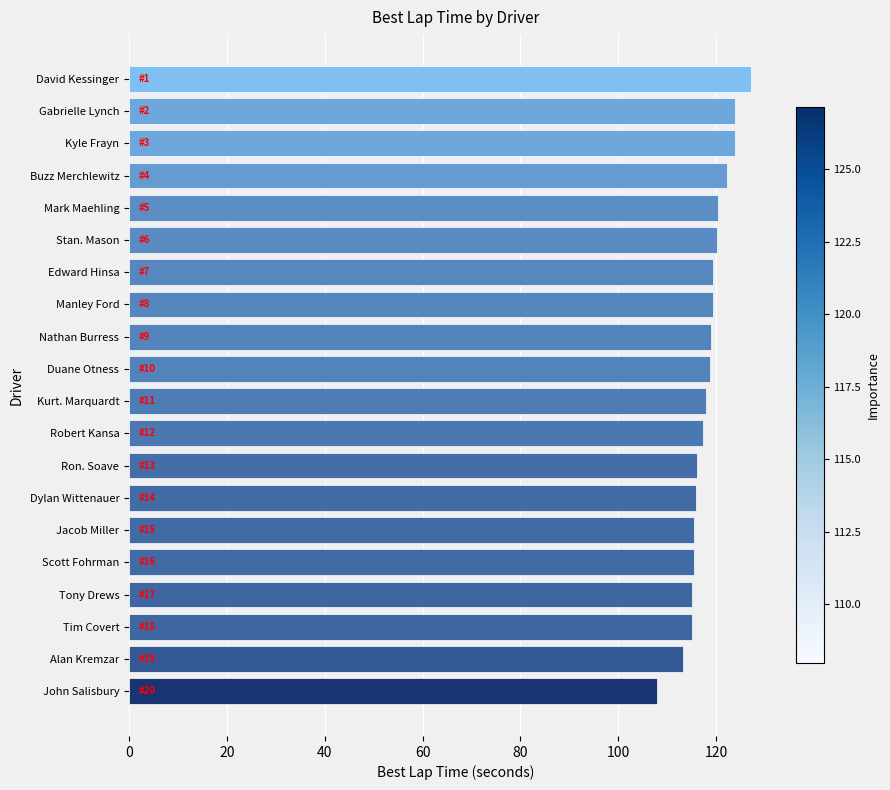

What is the approximate value at Jacob Miller?

115.5